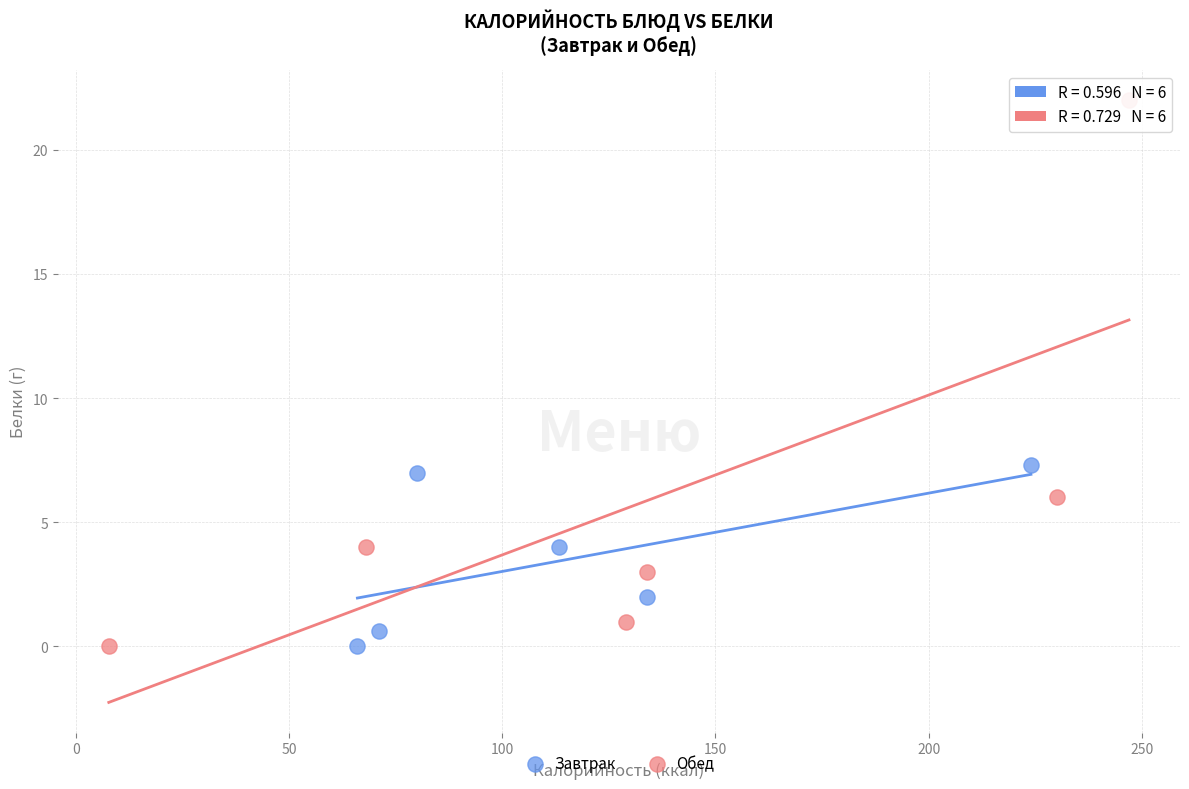

Which series has the largest Y range (max minus min)?

Обед